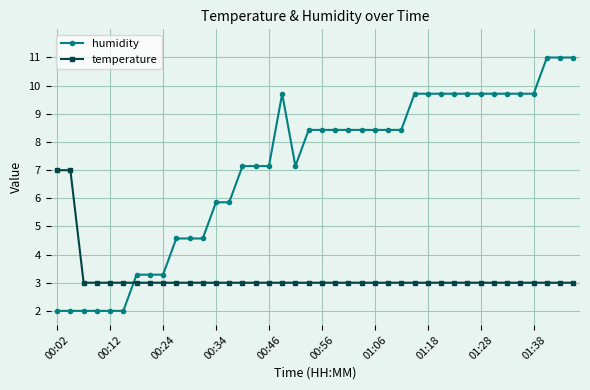

What is the difference between the maximum and minimum values in the temperature series?

4.0